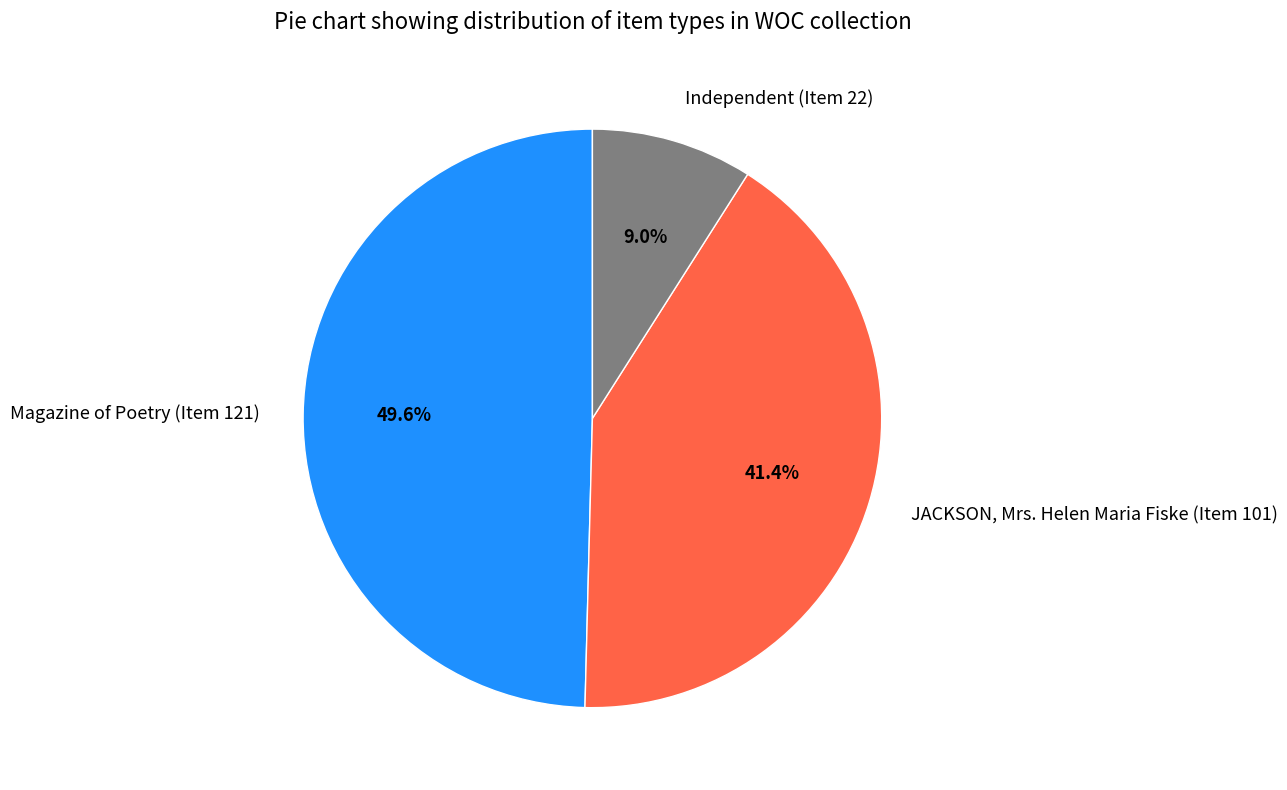

To the nearest percent, what percentage of the pie is JACKSON, Mrs. Helen Maria Fiske (Item 101)?

41%